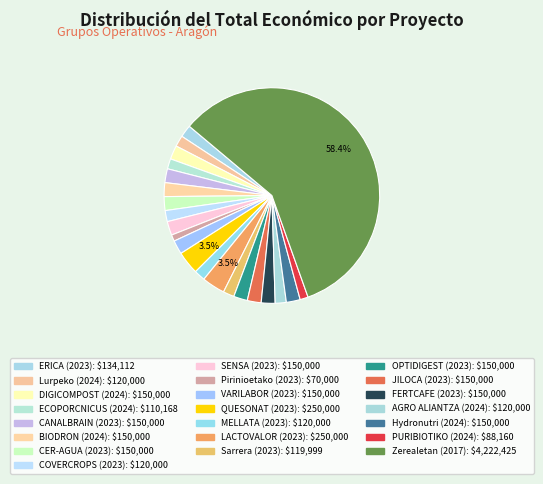

To the nearest percent, what portion does AGRO ALIANTZA (2024) represent?

2%